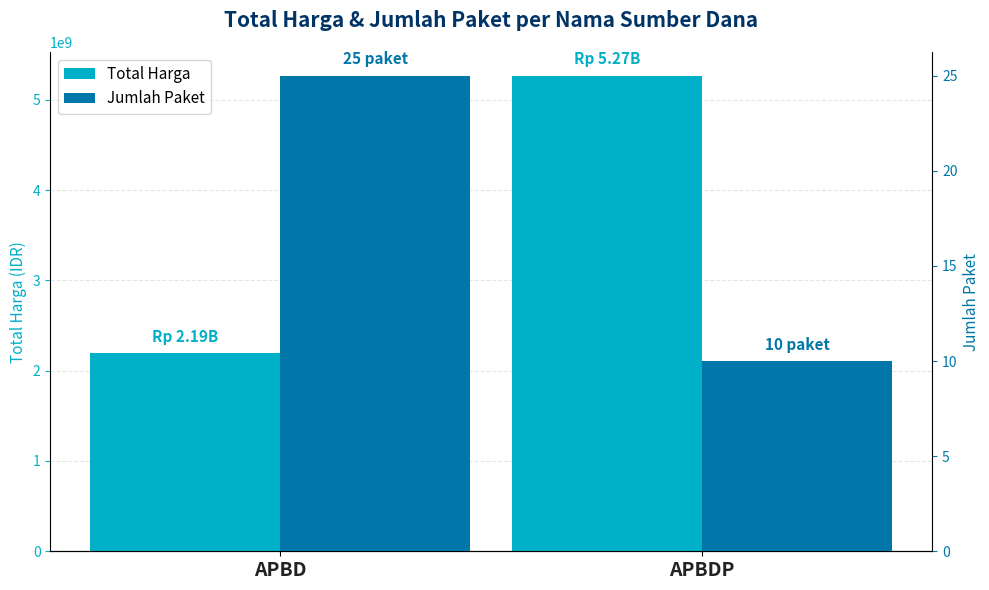

At which label does Total Harga reach its minimum?

APBD